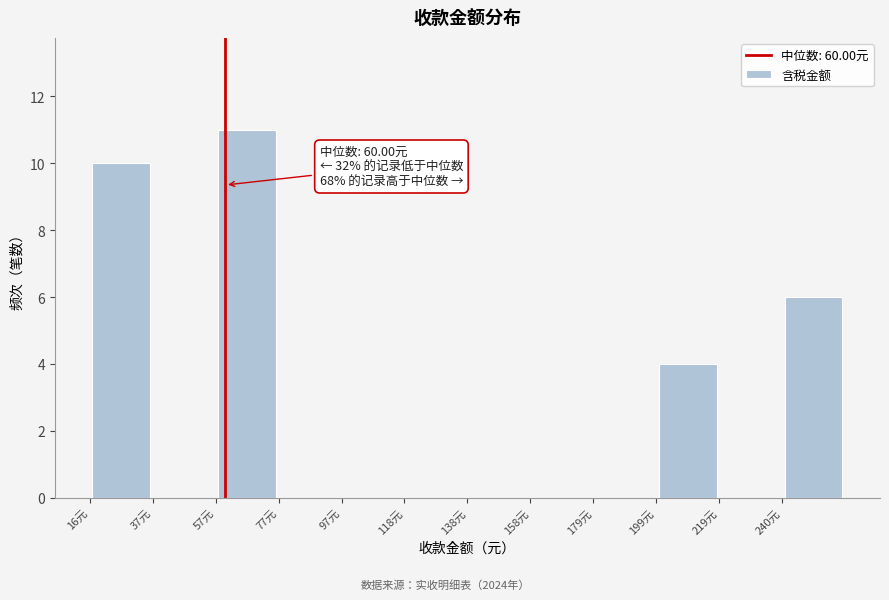

Over which range of the x-axis is the bar tallest?

55 to 75